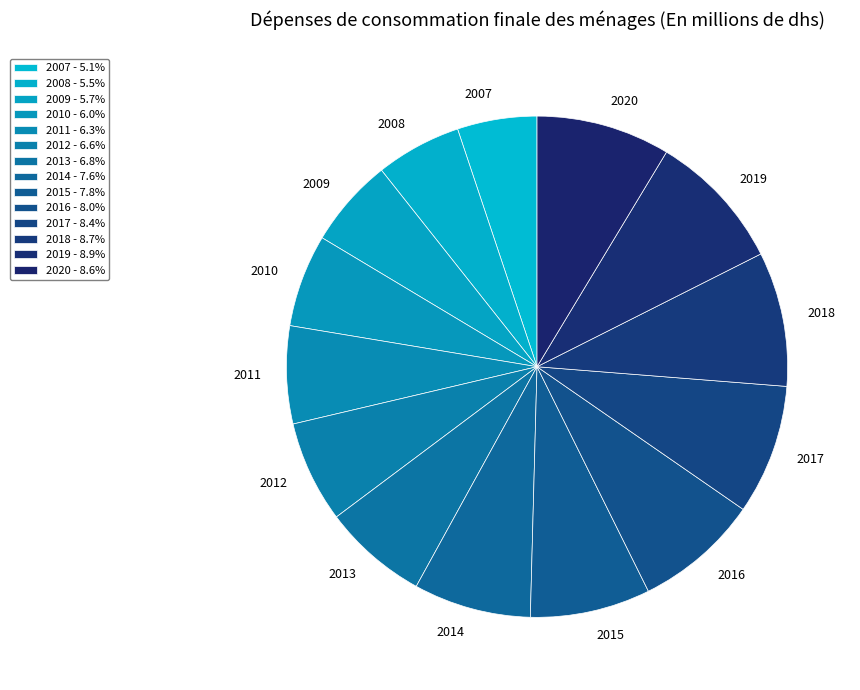

How many slices are in this pie chart?

14